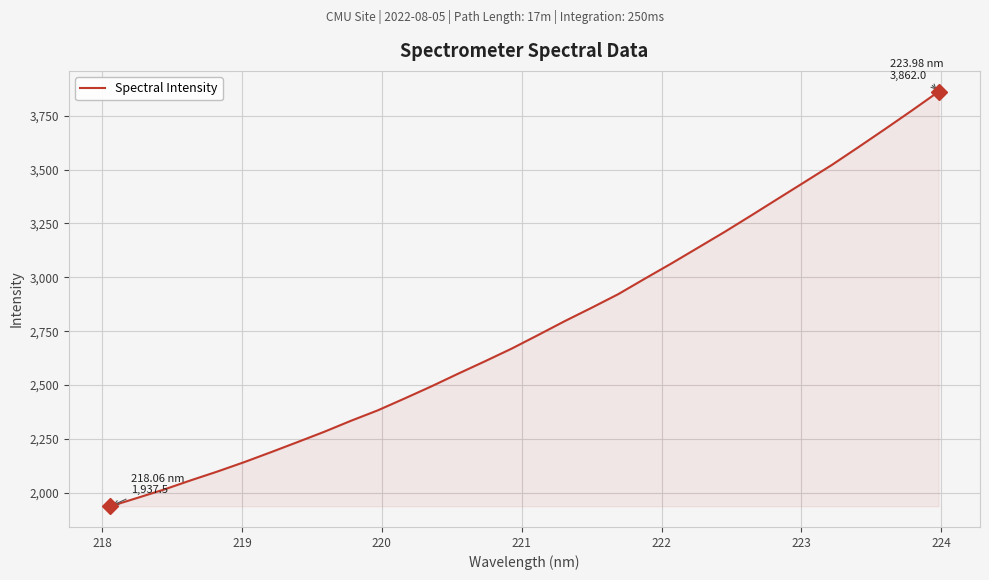

What is the difference between the maximum and minimum values?

1924.5